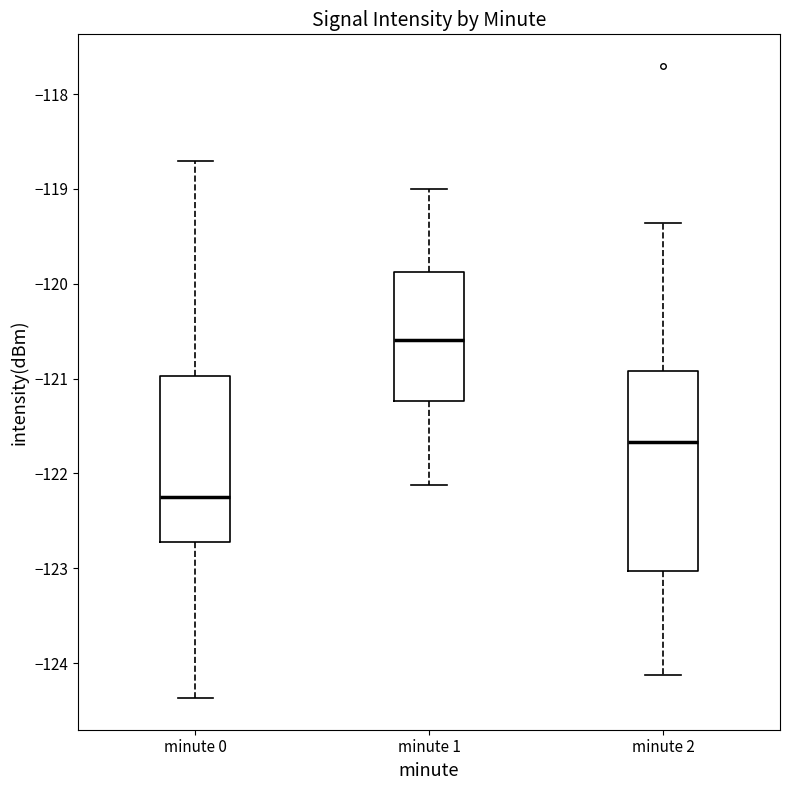

Reading left to right, transcribe this box plot: for each box, give where its median line is, the range the box spans, and where its two whiskers end, as read against the y-axis. The values are not printed on the chart, so give them approximately, as read against the axis.

minute 0: median -122.2, box -122.7 to -121.0, whiskers -124.4 to -118.7
minute 1: median -120.6, box -121.2 to -119.9, whiskers -122.1 to -119.0
minute 2: median -121.7, box -123.0 to -120.9, whiskers -124.1 to -119.4